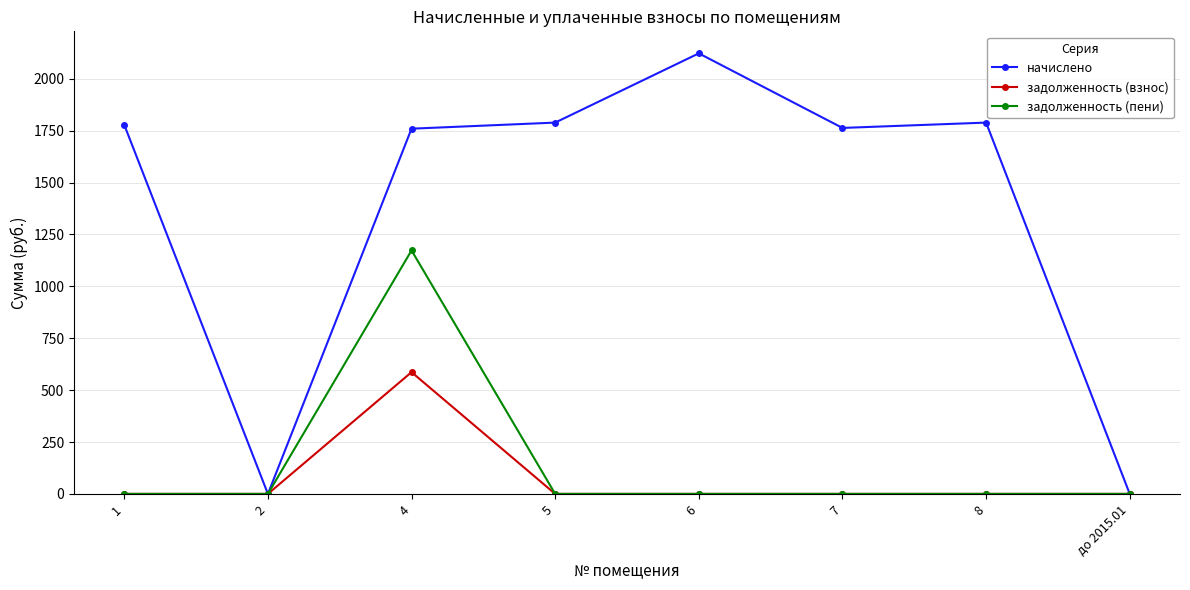

At how many categories does at least one series exceed 897?

6